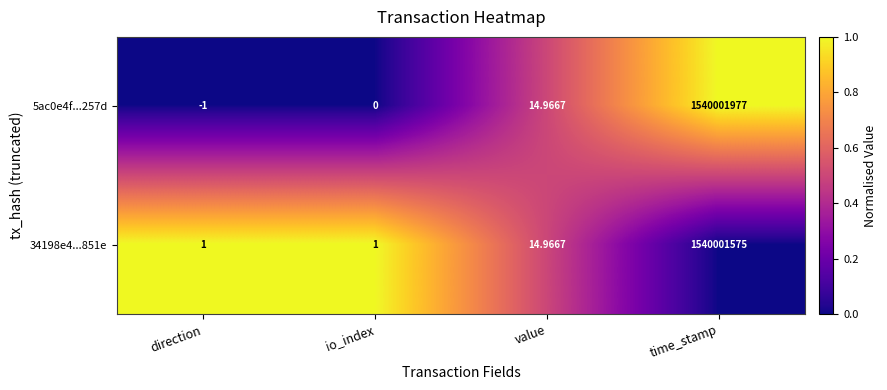

At which label is 5ac0e4f...257d closest to 770000988?

value